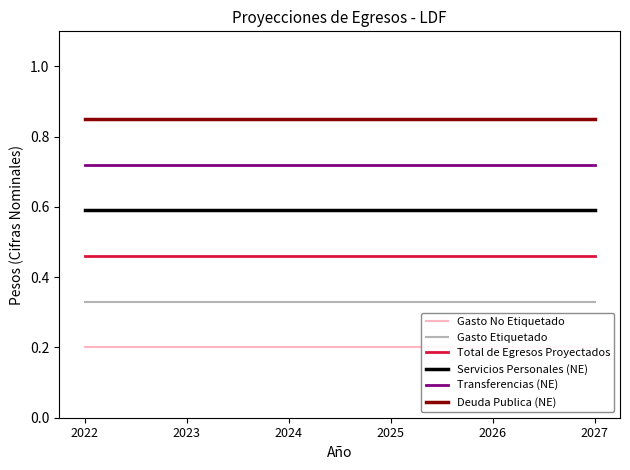

What is the sum of the Gasto No Etiquetado values at 2027 and 2023?

0.4